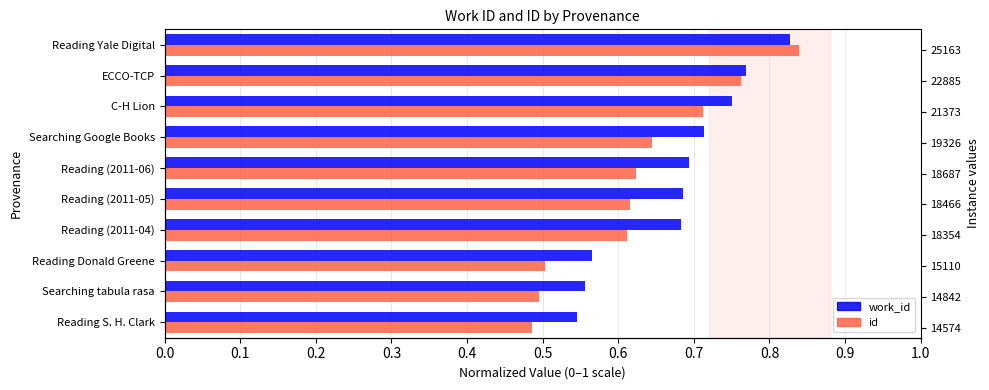

How many bars are there in each group?

2